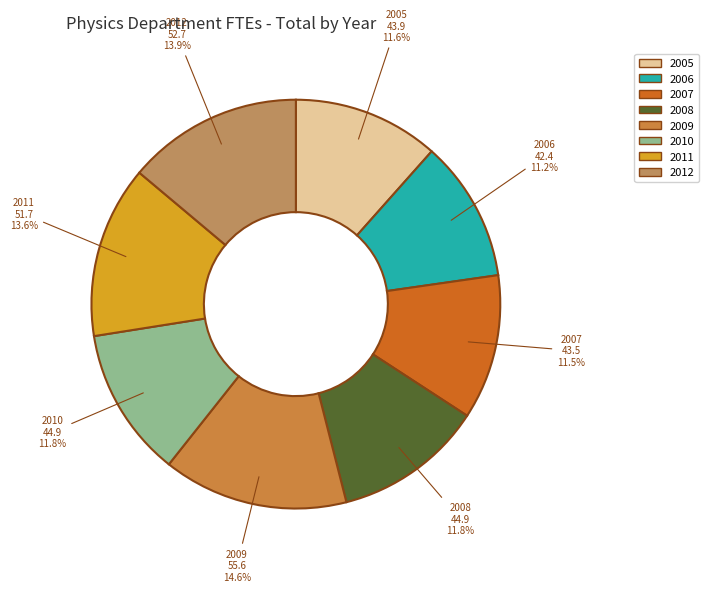

What percentage is NOT represented by 2006?

88.8%